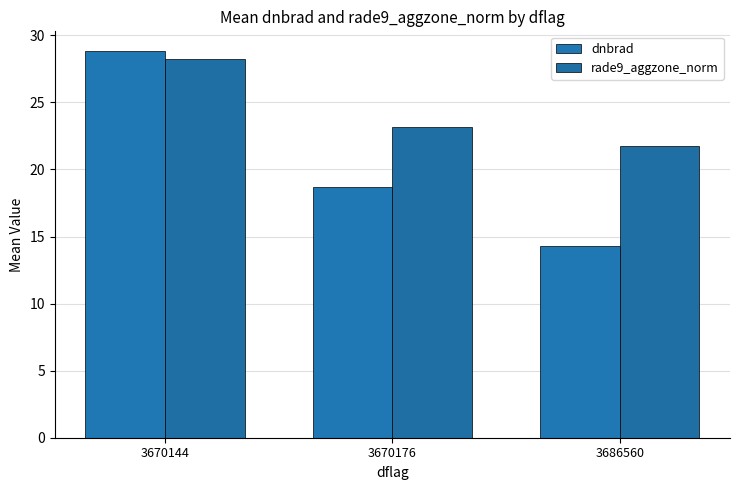

What value does the dnbrad series have at 3670144?

28.9